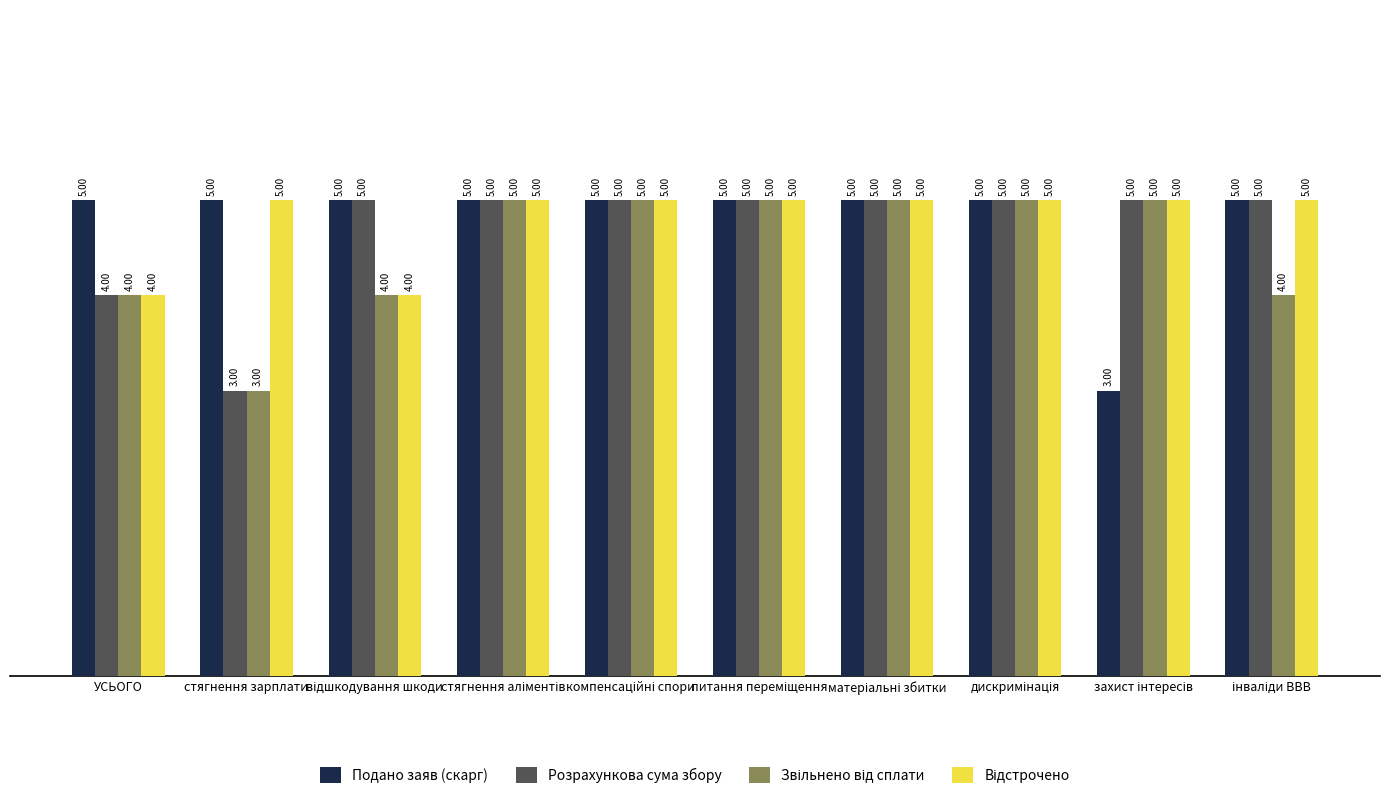

How many bars are there in each group?

4